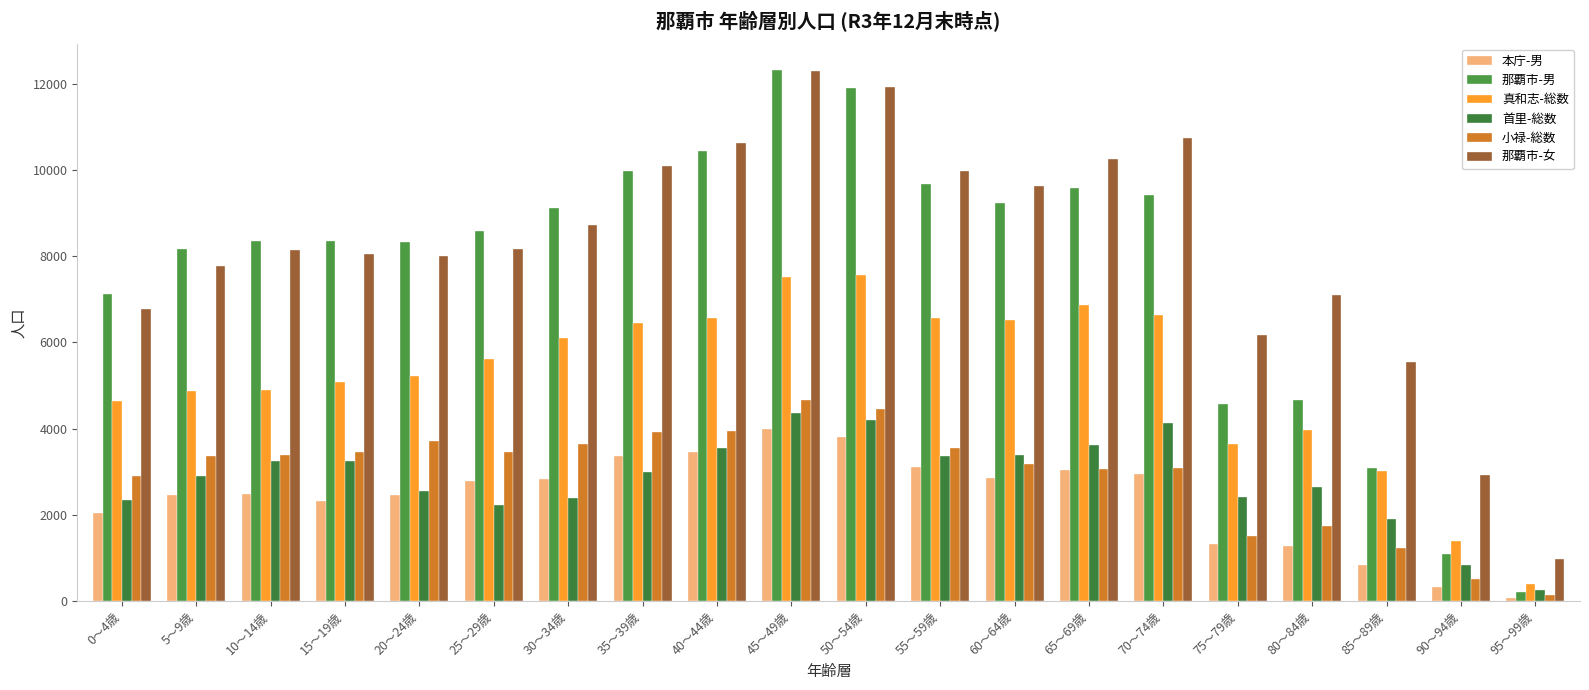

What position from the right is 60～64歳?

8